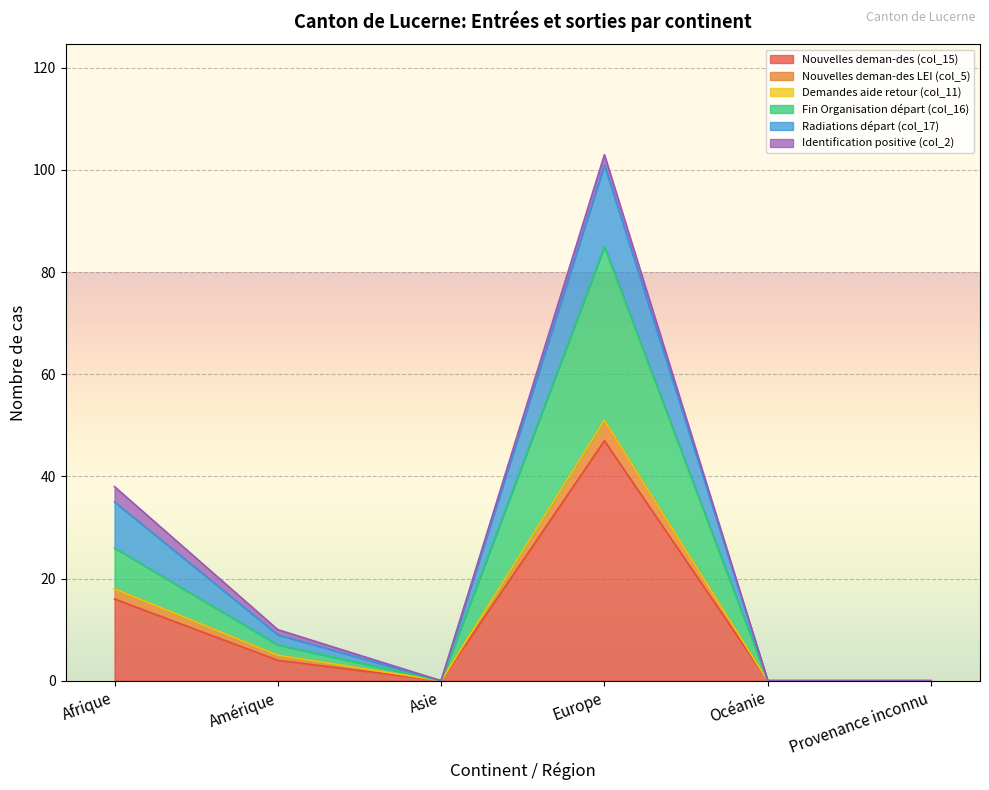

What is the spread (max minus min) of values at Europe?

56